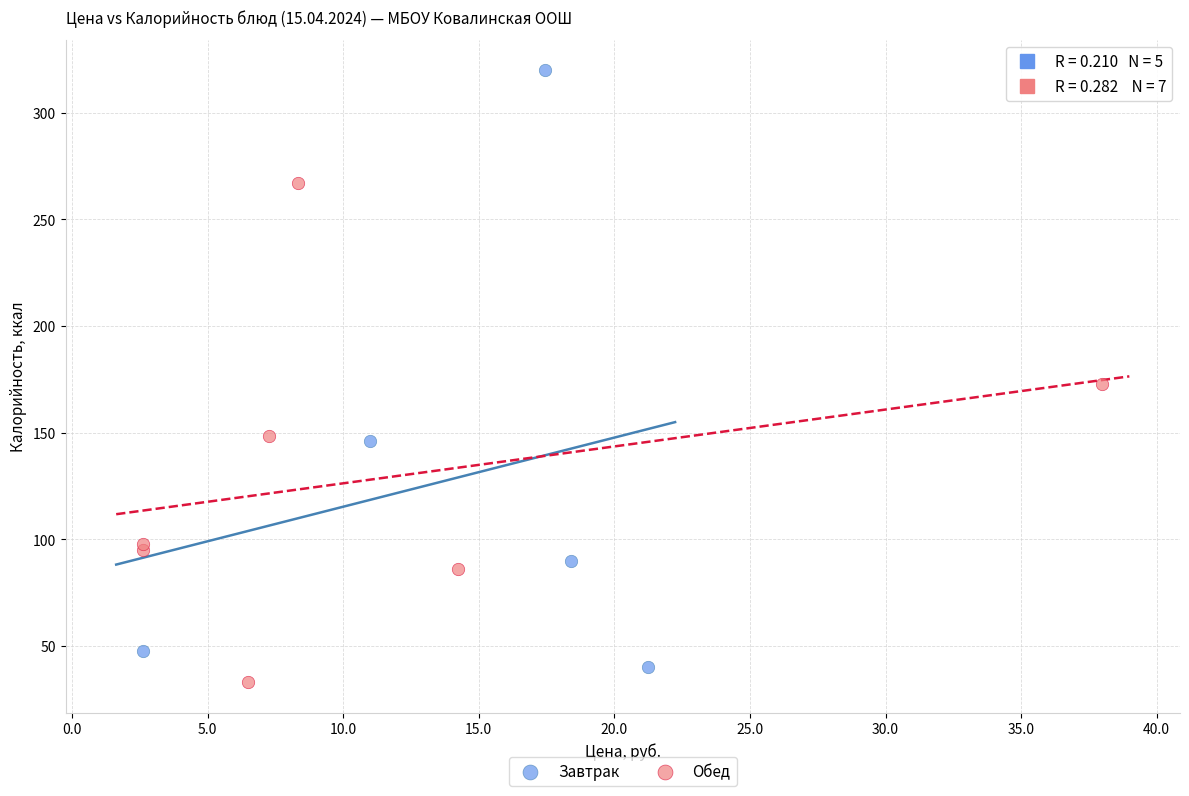

Which series has the widest spread of Y values?

Завтрак